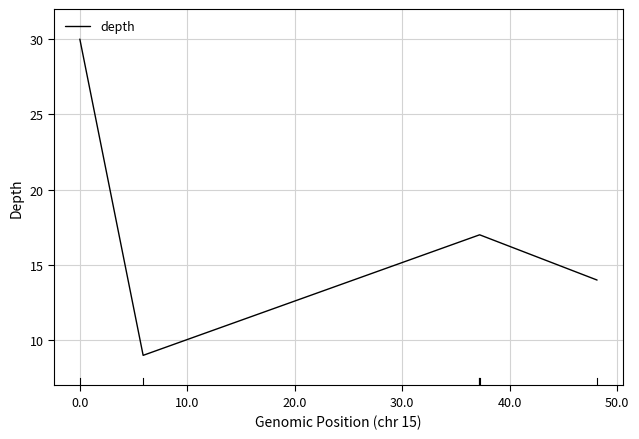

What is the difference between the maximum and minimum values?

21